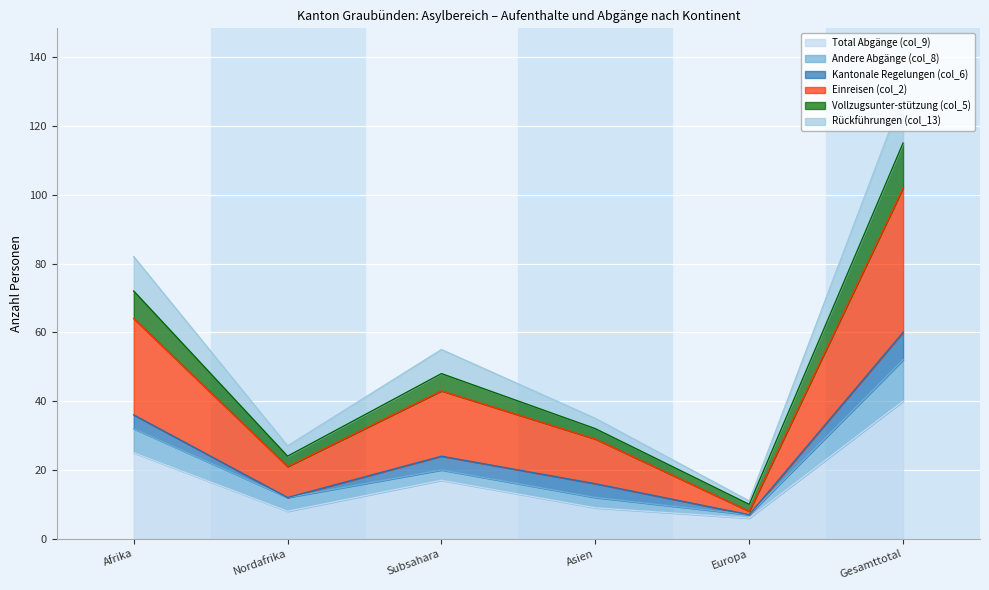

True or false: Total Abgänge (col_9) has a value of 2 at Europa.

False